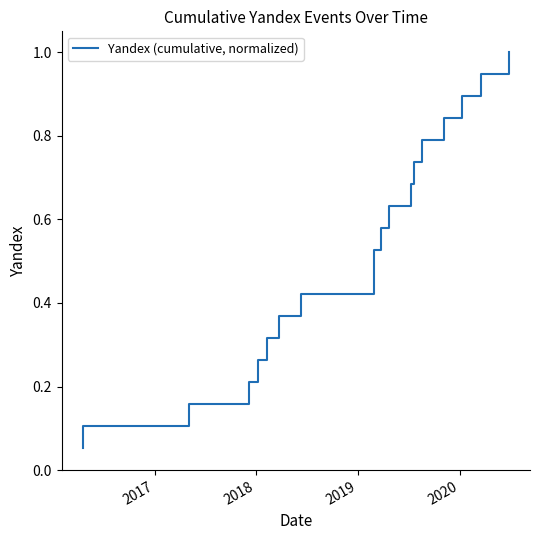

What is the greatest value displayed?

1.0